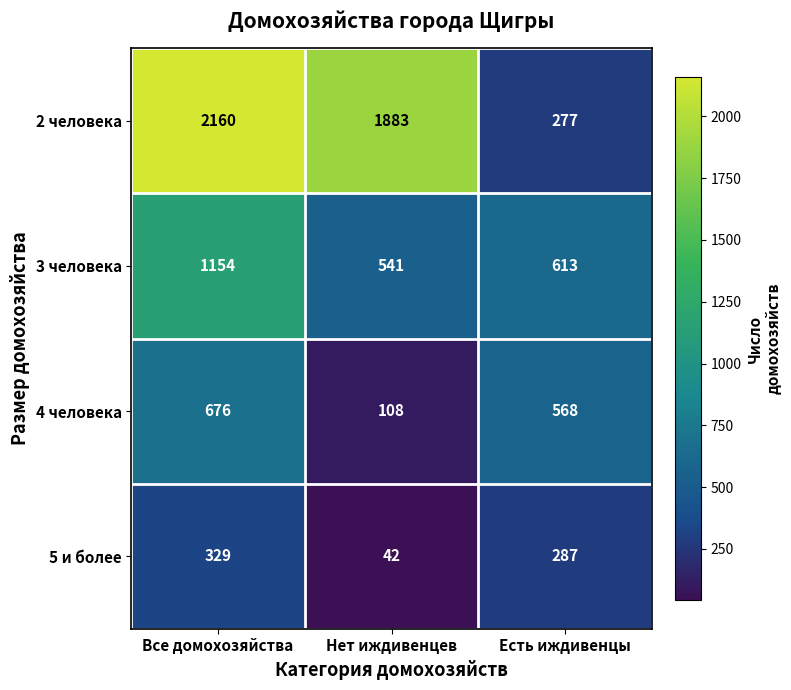

Which category has the highest value across all series?

Все домохозяйства